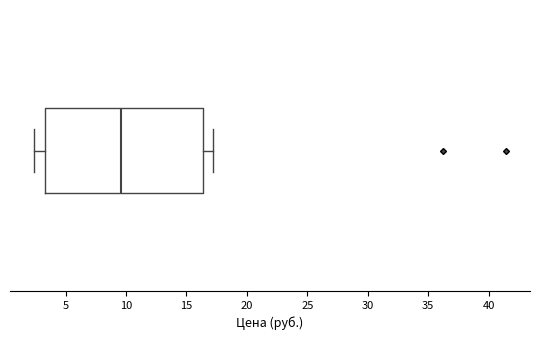

Read this box plot against the x-axis: the position of the median line, the range covered by the box, and the ends of both whiskers. The values are not printed on the chart, so give them approximately, as read against the axis.

median 9.5, box 3.5 to 16.5, whiskers 2.5 to 17.0